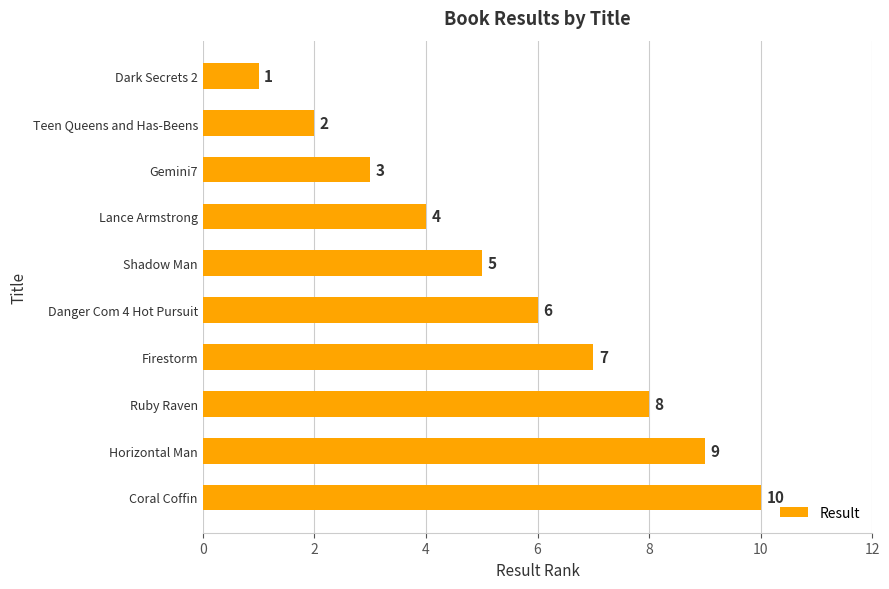

How many categories are shown in the chart?

10